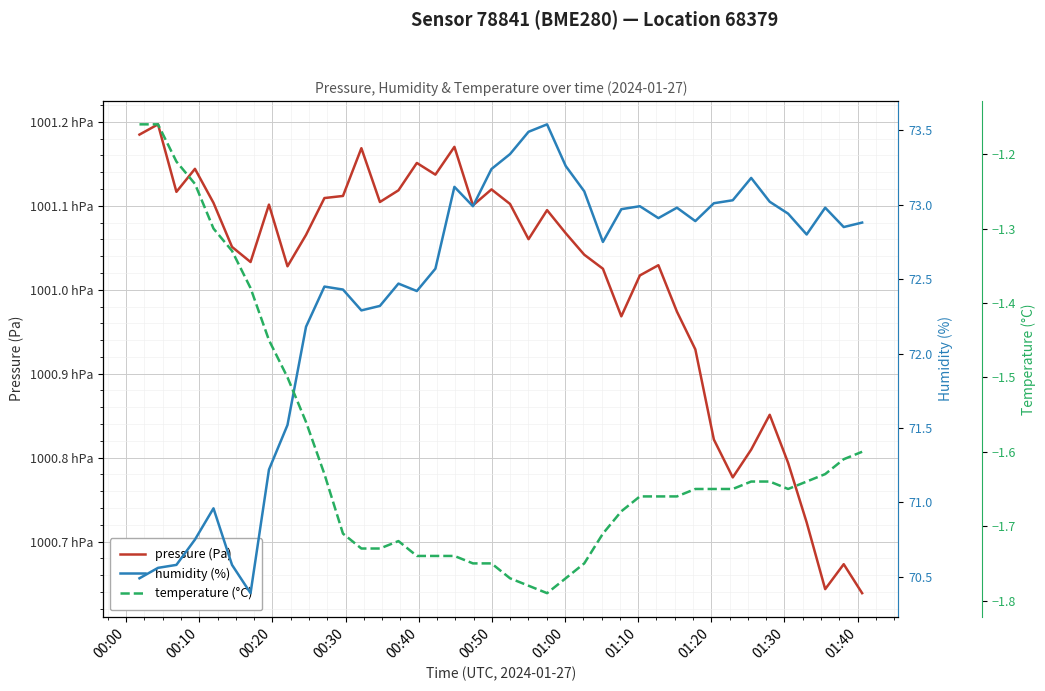

Reading left to right, transcribe all the data shown in this chart.

pressure (Pa): 100118.5	100119.7	100111.7	100114.4	100110.4	100105.1	100103.3	100110.1	100102.8	100106.5	100110.9	100111.2	100116.9	100110.4	100111.8	100115.1	100113.7	100117.0	100110.1	100111.9	100110.2	100106.0	100109.5	100106.7	100104.2	100102.5	100096.8	100101.7	100102.9	100097.4	100092.9	100082.1	100077.6	100080.9	100085.1	100079.4	100072.3	100064.3	100067.3	100063.9
humidity (%): 70.5	70.6	70.6	70.8	71.0	70.6	70.4	71.2	71.5	72.2	72.5	72.4	72.3	72.3	72.5	72.4	72.6	73.1	73.0	73.2	73.3	73.5	73.5	73.3	73.1	72.8	73.0	73.0	72.9	73.0	72.9	73.0	73.0	73.2	73.0	72.9	72.8	73.0	72.8	72.9
temperature (°C): -1.2	-1.2	-1.2	-1.2	-1.3	-1.3	-1.4	-1.4	-1.5	-1.6	-1.6	-1.7	-1.7	-1.7	-1.7	-1.7	-1.7	-1.7	-1.8	-1.8	-1.8	-1.8	-1.8	-1.8	-1.8	-1.7	-1.7	-1.7	-1.7	-1.7	-1.6	-1.6	-1.6	-1.6	-1.6	-1.6	-1.6	-1.6	-1.6	-1.6